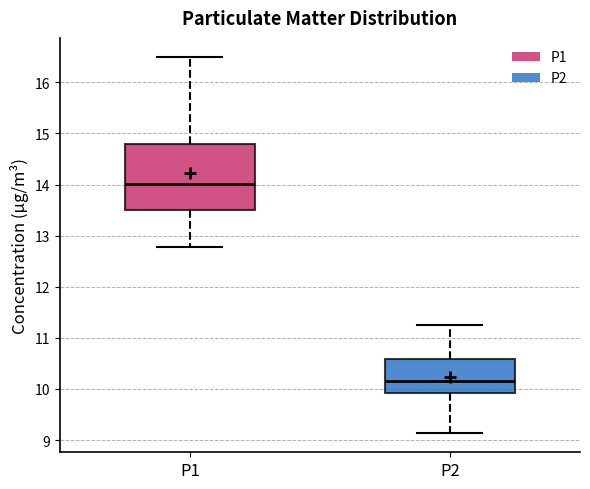

Comparing the boxes themselves (not the whiskers), which one is the tallest?

P1